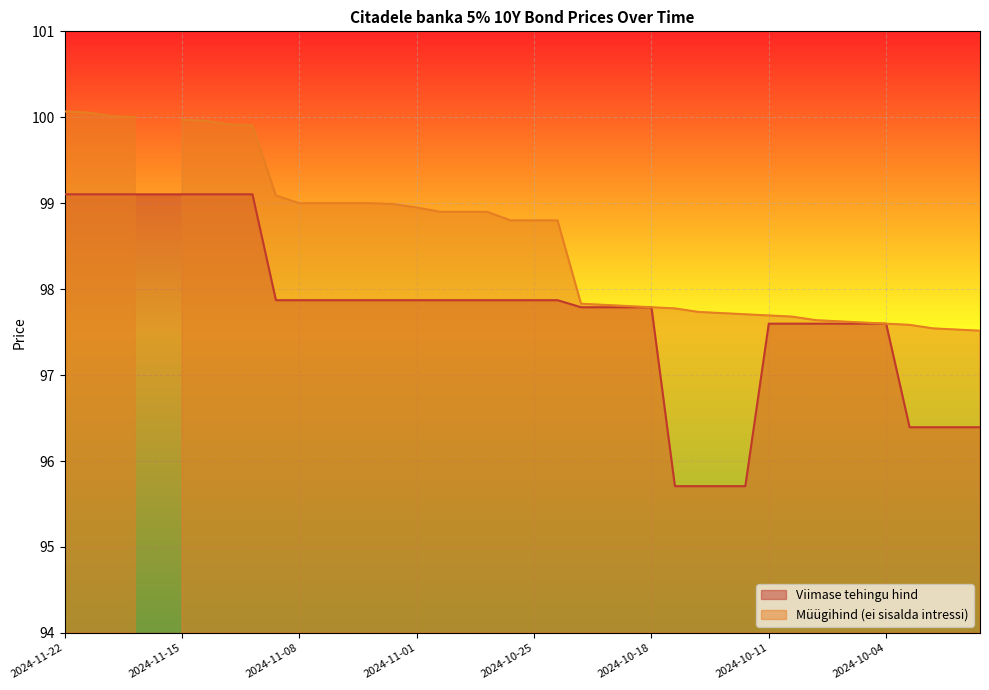

Is it true that the value at 2024-11-15 is 59.6?

False